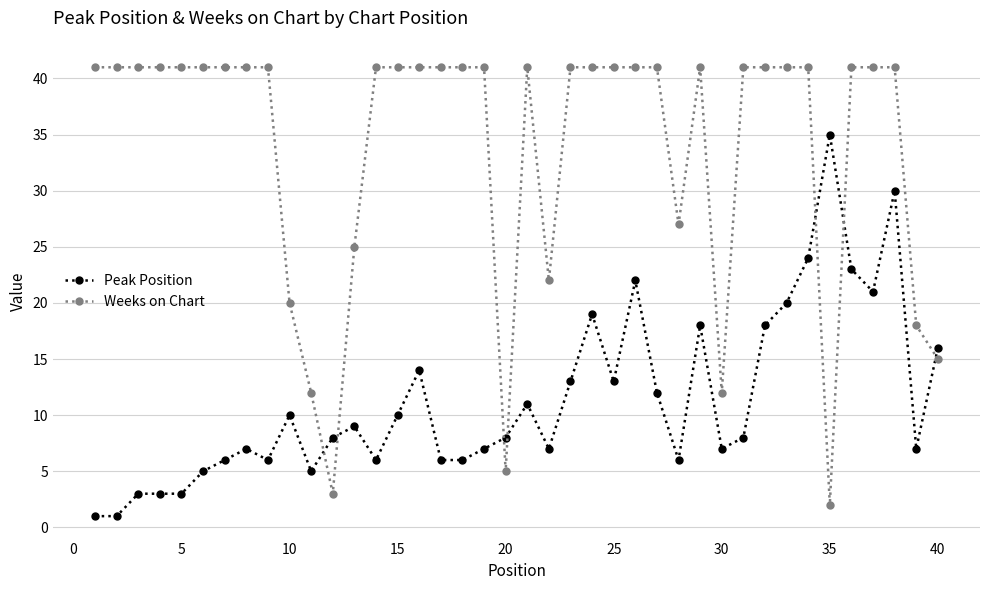

What is the value of the Weeks on Chart point at the 35th from the left?

2